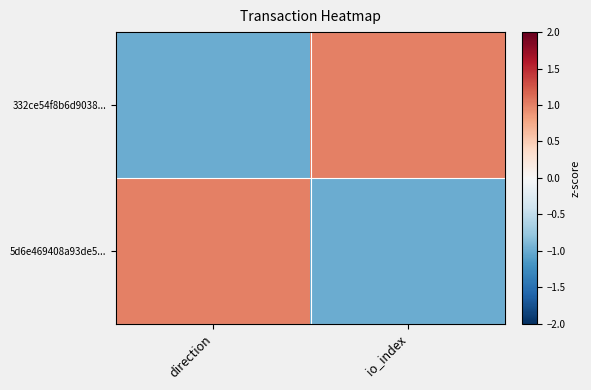

At how many categories does at least one series exceed 0?

2